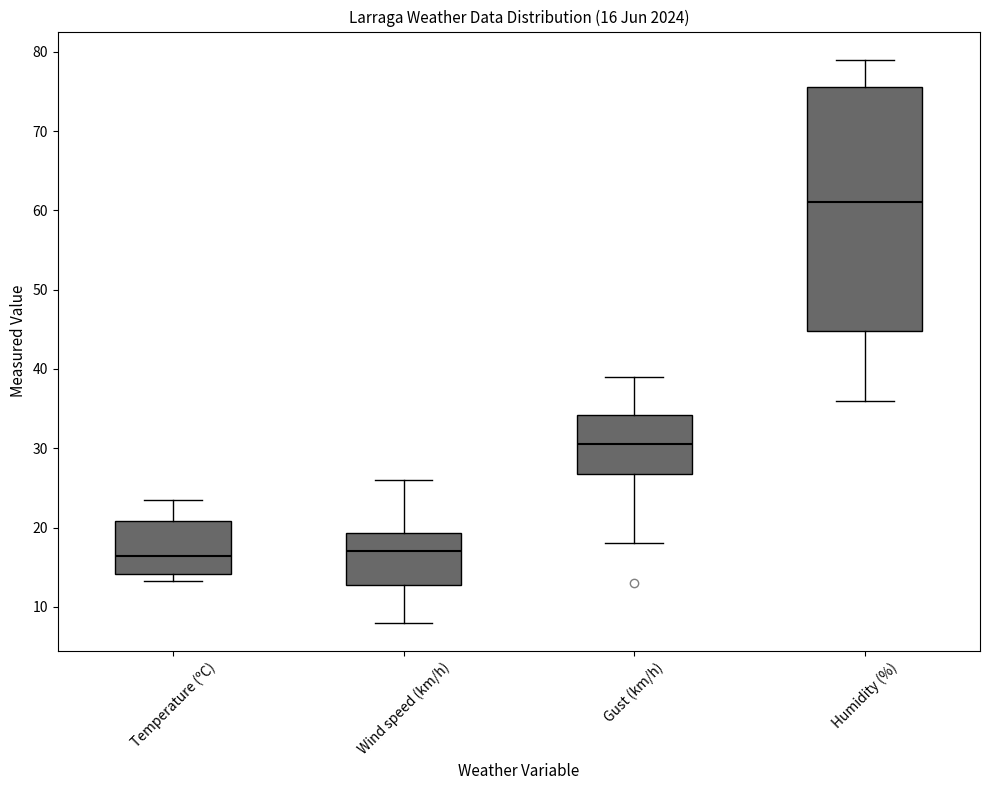

Which box's median line is the highest?

Humidity (%)